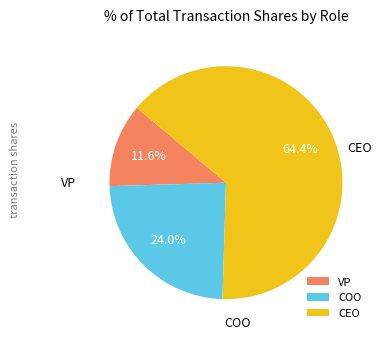

How much of the chart is everything except VP?

88.4%